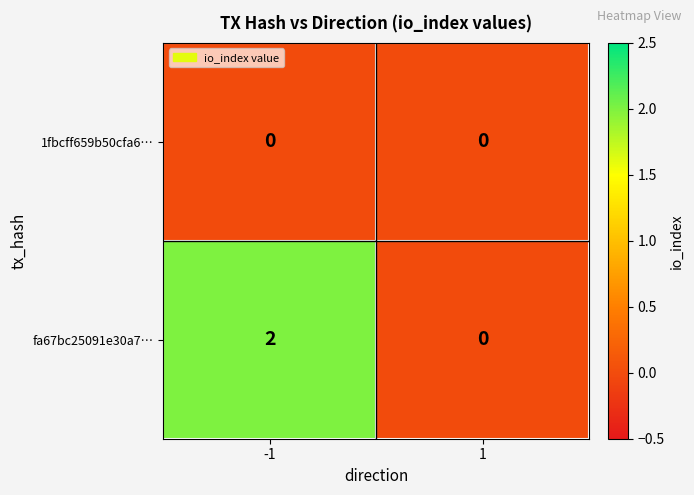

Which series has the largest range (max minus min)?

fa67bc25091e30a7…